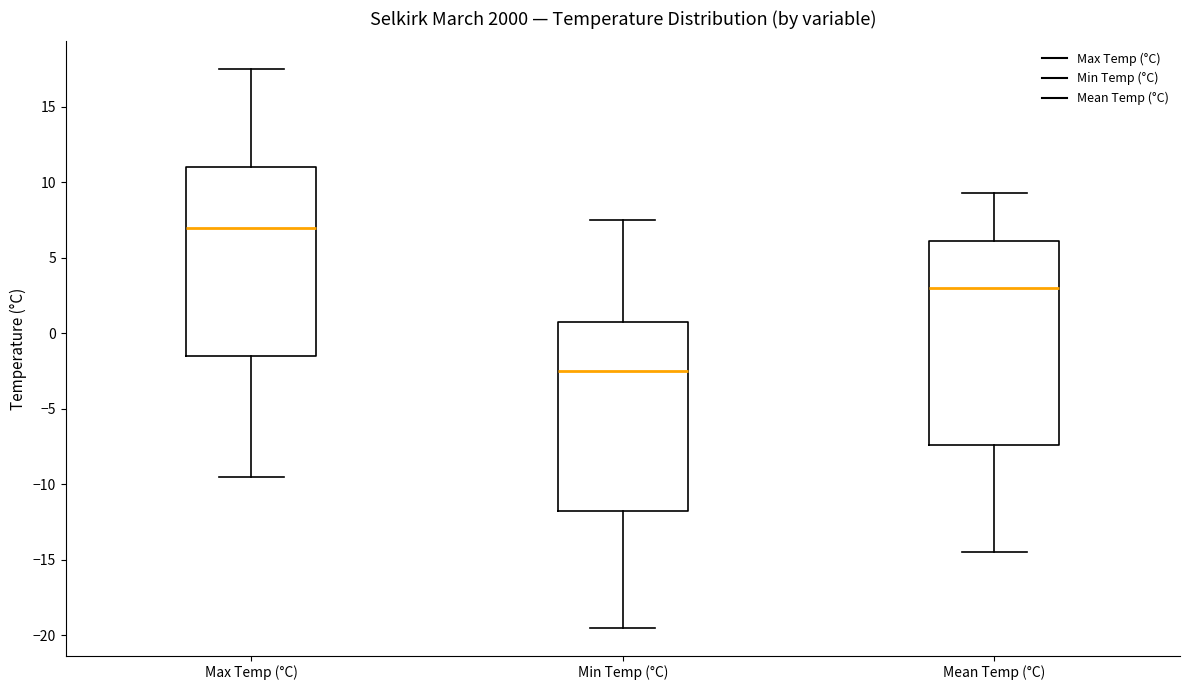

Which box's median line is the lowest?

Min Temp (°C)